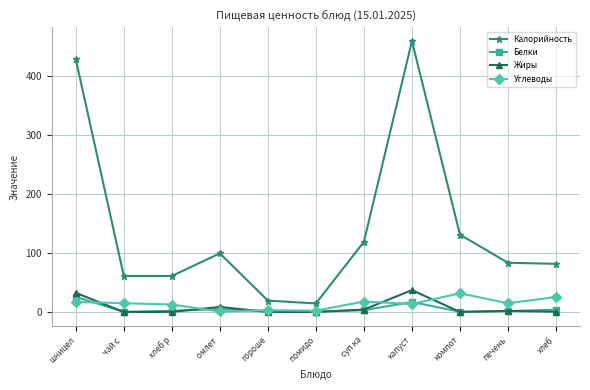

How many data points in Углеводы are above 14?

6